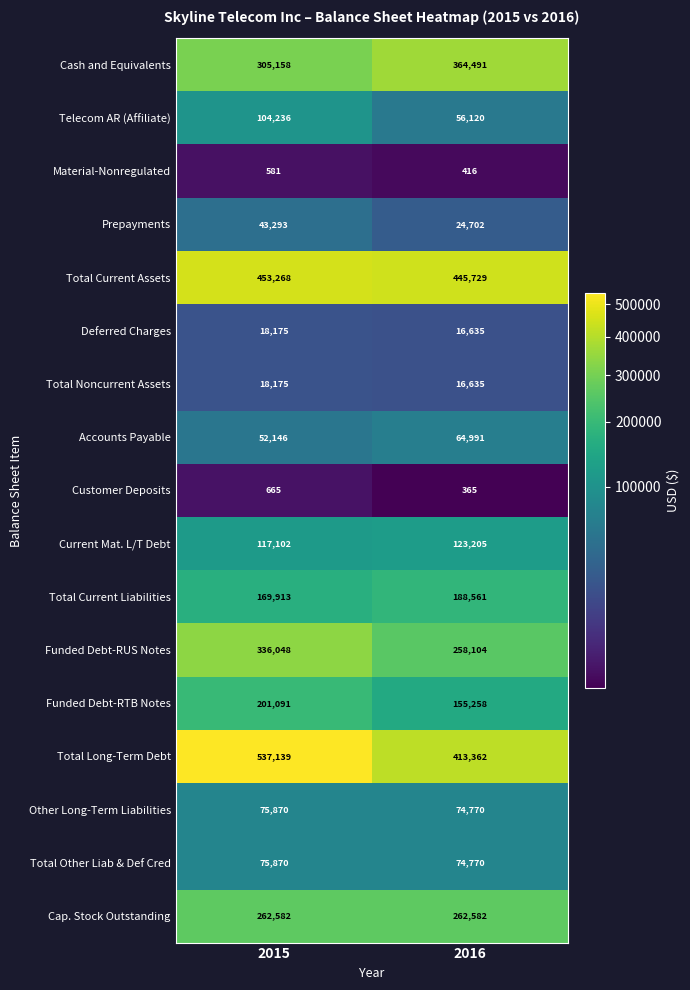

Is it true that Prepayments equals 43293 at 2015?

True